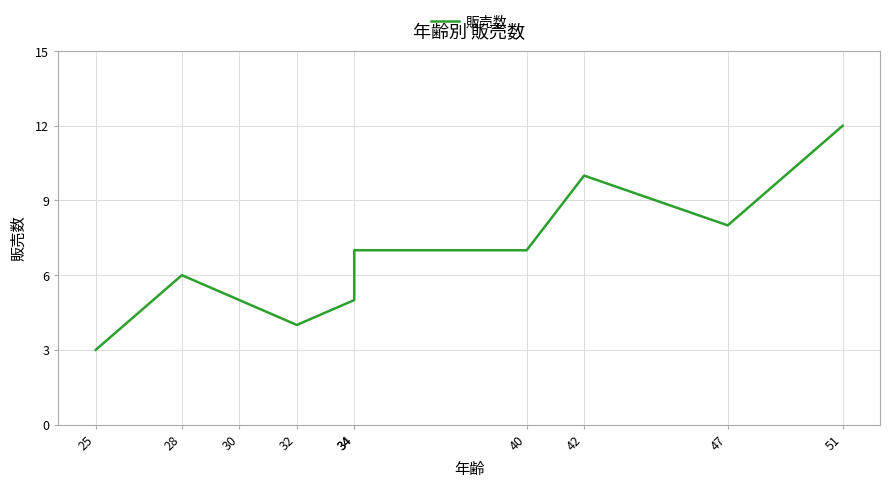

Count the number of data series in this chart.

1